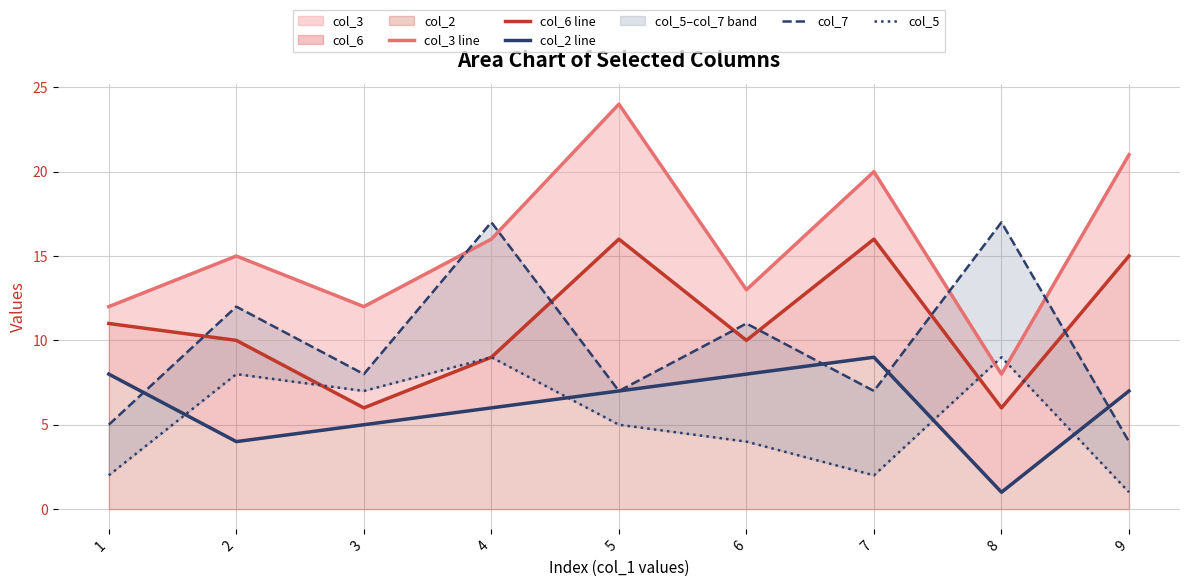

At 7, list the series in order from largest to smallest.

col_3 line, col_6 line, col_2 line, col_7, col_5